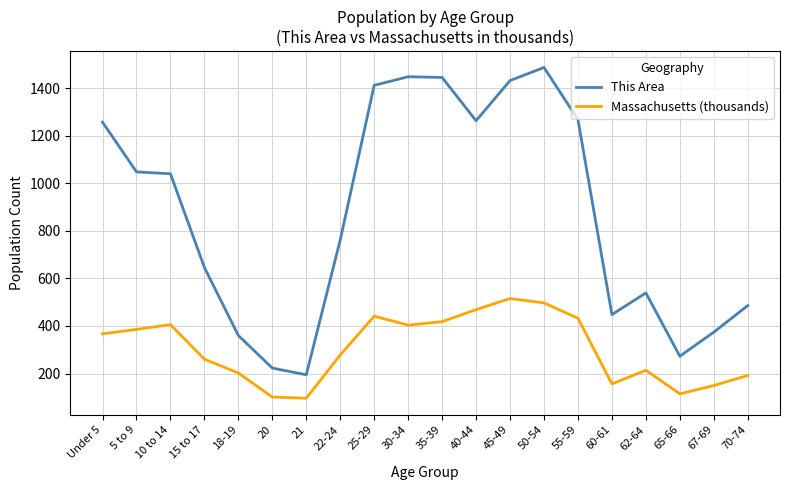

Rank the series at 35-39 from lowest to highest value.

Massachusetts (thousands), This Area